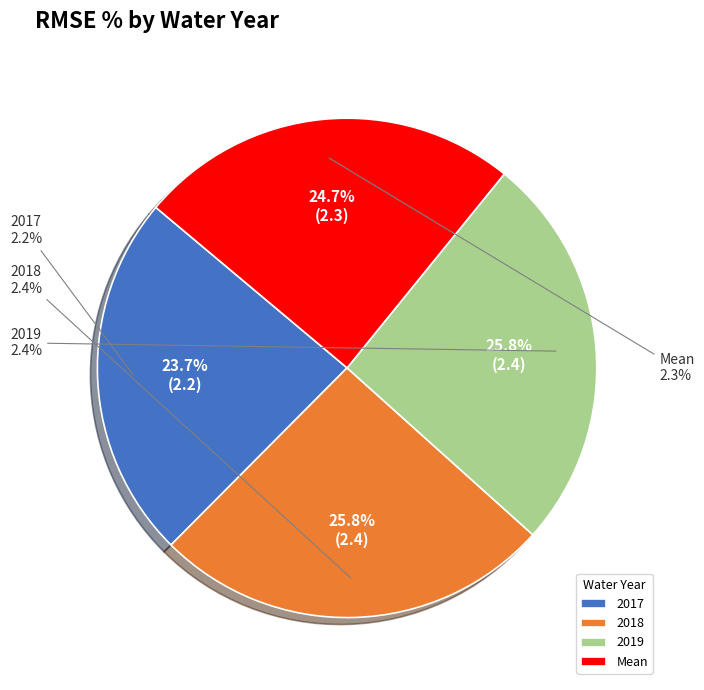

Is there a majority slice in this chart?

No